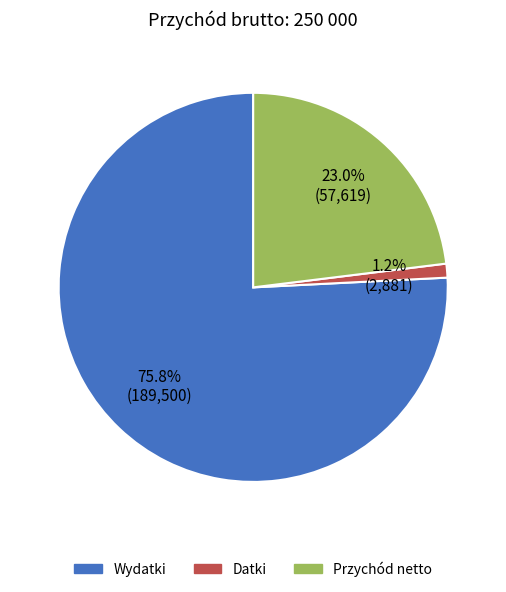

Which has a higher value, Datki or Wydatki?

Wydatki